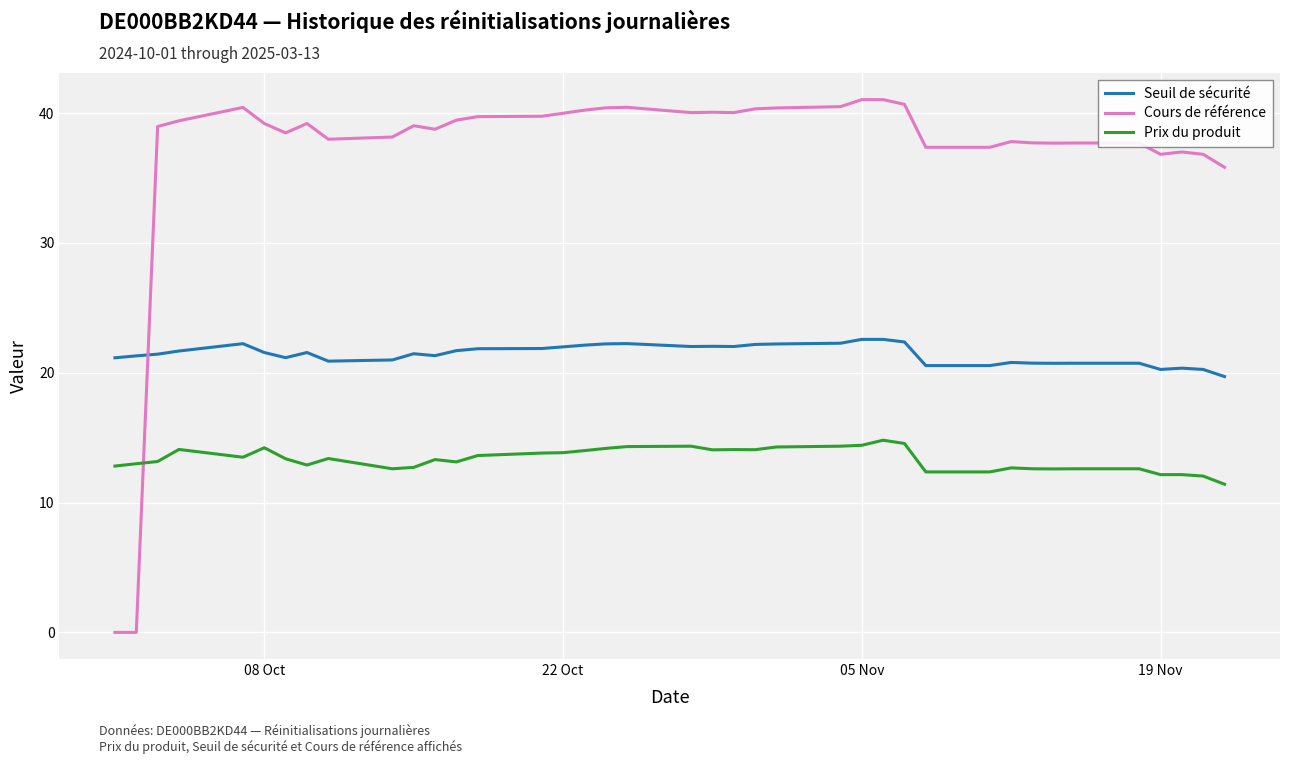

What is the average value of the Seuil de sécurité series?

21.4